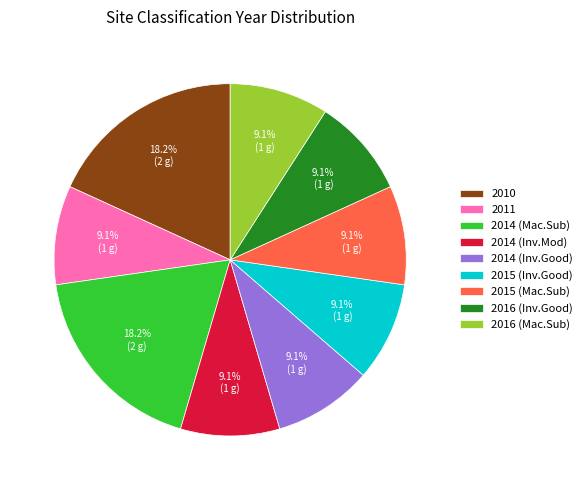

What percentage do 2015 (Mac.Sub) and 2014 (Mac.Sub) together represent?

27.3%